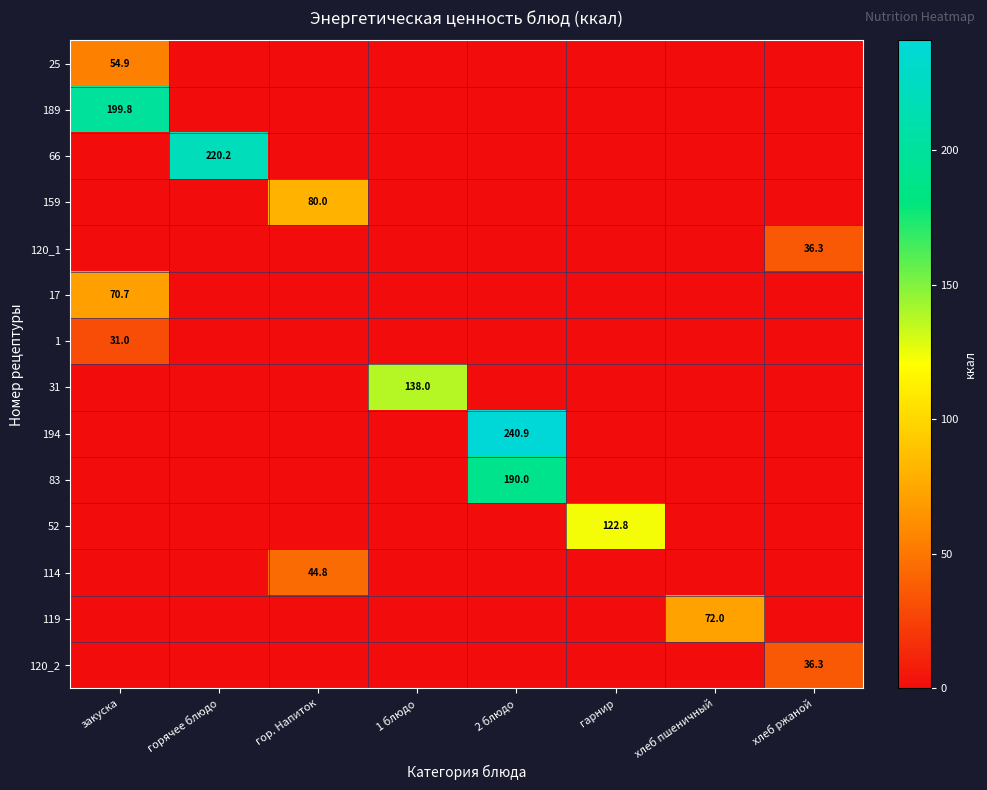

The 17 series shows 70.7 at закуска. True or false?

True